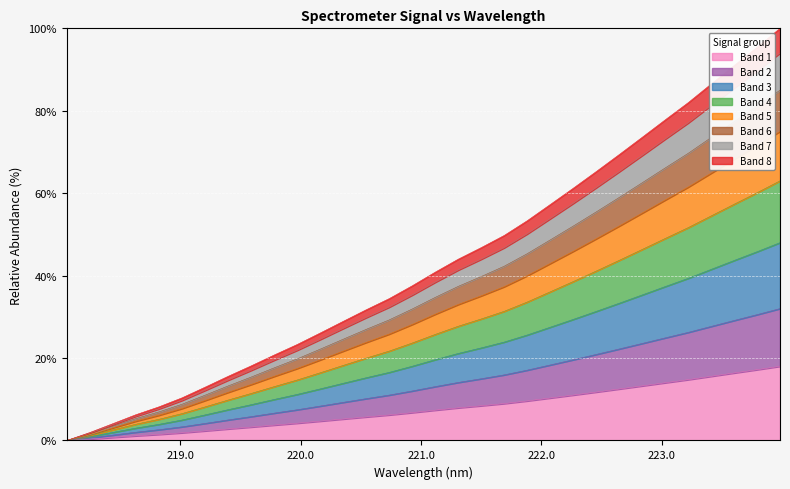

Approximately how many times larger is the value at 218.442 compared to 219.7801?

0.2